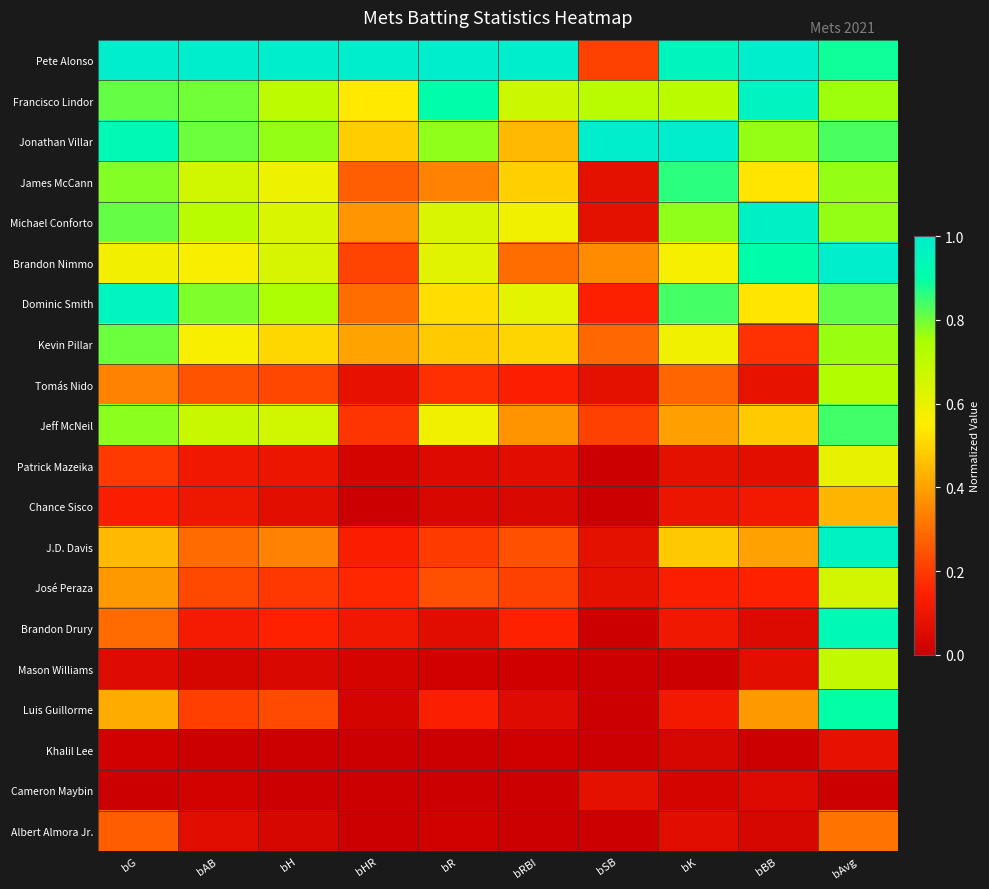

Reading right to left, extract all data points from this chart.

Pete Alonso: bAvg=0.9	bBB=1.0	bK=1.0	bSB=0.2	bRBI=1.0	bR=1.0	bHR=1.0	bH=1.0	bAB=1.0	bG=1.0
Francisco Lindor: bAvg=0.8	bBB=1.0	bK=0.7	bSB=0.7	bRBI=0.7	bR=0.9	bHR=0.5	bH=0.7	bAB=0.8	bG=0.8
Jonathan Villar: bAvg=0.8	bBB=0.8	bK=1.0	bSB=1.0	bRBI=0.4	bR=0.8	bHR=0.5	bH=0.8	bAB=0.8	bG=0.9
James McCann: bAvg=0.8	bBB=0.5	bK=0.9	bSB=0.1	bRBI=0.5	bR=0.3	bHR=0.3	bH=0.6	bAB=0.7	bG=0.8
Michael Conforto: bAvg=0.8	bBB=1.0	bK=0.8	bSB=0.1	bRBI=0.6	bR=0.6	bHR=0.4	bH=0.6	bAB=0.7	bG=0.8
Brandon Nimmo: bAvg=1.0	bBB=0.9	bK=0.6	bSB=0.4	bRBI=0.3	bR=0.6	bHR=0.2	bH=0.6	bAB=0.6	bG=0.6
Dominic Smith: bAvg=0.8	bBB=0.5	bK=0.8	bSB=0.1	bRBI=0.6	bR=0.5	bHR=0.3	bH=0.7	bAB=0.8	bG=1.0
Kevin Pillar: bAvg=0.8	bBB=0.2	bK=0.6	bSB=0.3	bRBI=0.5	bR=0.5	bHR=0.4	bH=0.5	bAB=0.6	bG=0.8
Tomás Nido: bAvg=0.7	bBB=0.1	bK=0.3	bSB=0.1	bRBI=0.1	bR=0.2	bHR=0.1	bH=0.2	bAB=0.2	bG=0.3
Jeff McNeil: bAvg=0.8	bBB=0.5	bK=0.4	bSB=0.2	bRBI=0.4	bR=0.6	bHR=0.2	bH=0.7	bAB=0.7	bG=0.8
Patrick Mazeika: bAvg=0.6	bBB=0.1	bK=0.1	bSB=0.0	bRBI=0.1	bR=0.1	bHR=0.0	bH=0.1	bAB=0.1	bG=0.2
Chance Sisco: bAvg=0.4	bBB=0.1	bK=0.1	bSB=0.0	bRBI=0.0	bR=0.0	bHR=0.0	bH=0.1	bAB=0.1	bG=0.1
J.D. Davis: bAvg=1.0	bBB=0.4	bK=0.5	bSB=0.1	bRBI=0.2	bR=0.2	bHR=0.1	bH=0.3	bAB=0.3	bG=0.4
José Peraza: bAvg=0.7	bBB=0.1	bK=0.1	bSB=0.1	bRBI=0.2	bR=0.2	bHR=0.2	bH=0.2	bAB=0.2	bG=0.4
Brandon Drury: bAvg=0.9	bBB=0.1	bK=0.1	bSB=0.0	bRBI=0.1	bR=0.1	bHR=0.1	bH=0.2	bAB=0.1	bG=0.3
Mason Williams: bAvg=0.7	bBB=0.1	bK=0.0	bSB=0.0	bRBI=0.0	bR=0.0	bHR=0.0	bH=0.0	bAB=0.0	bG=0.1
Luis Guillorme: bAvg=0.9	bBB=0.4	bK=0.1	bSB=0.0	bRBI=0.1	bR=0.1	bHR=0.0	bH=0.2	bAB=0.2	bG=0.4
Khalil Lee: bAvg=0.1	bBB=0.0	bK=0.0	bSB=0.0	bRBI=0.0	bR=0.0	bHR=0.0	bH=0.0	bAB=0.0	bG=0.0
Cameron Maybin: bAvg=0.0	bBB=0.1	bK=0.0	bSB=0.1	bRBI=0.0	bR=0.0	bHR=0.0	bH=0.0	bAB=0.0	bG=0.0
Albert Almora Jr.: bAvg=0.3	bBB=0.0	bK=0.1	bSB=0.0	bRBI=0.0	bR=0.0	bHR=0.0	bH=0.0	bAB=0.1	bG=0.3